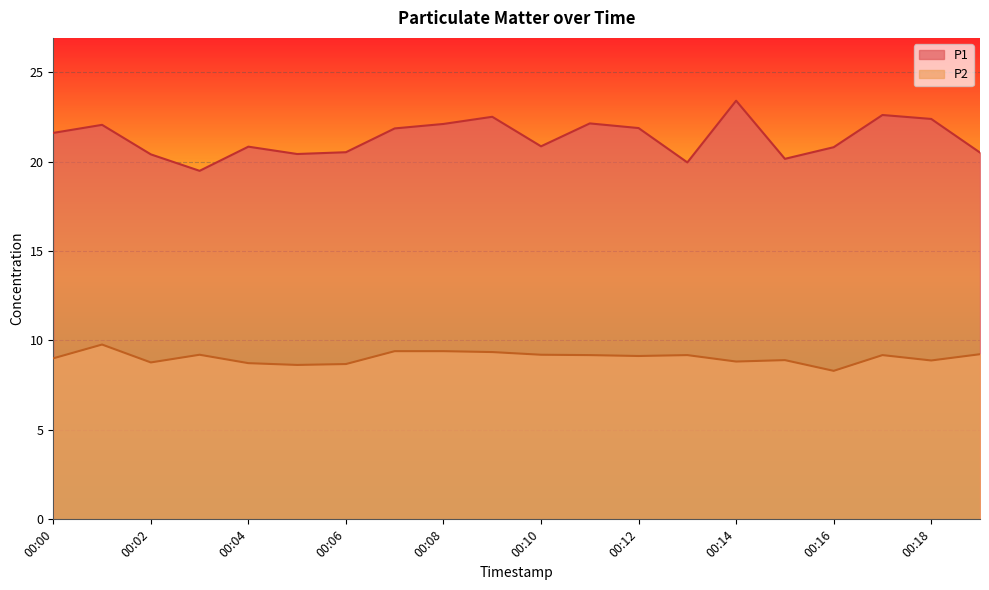

True or false: P1 and P2 intersect in this chart.

False